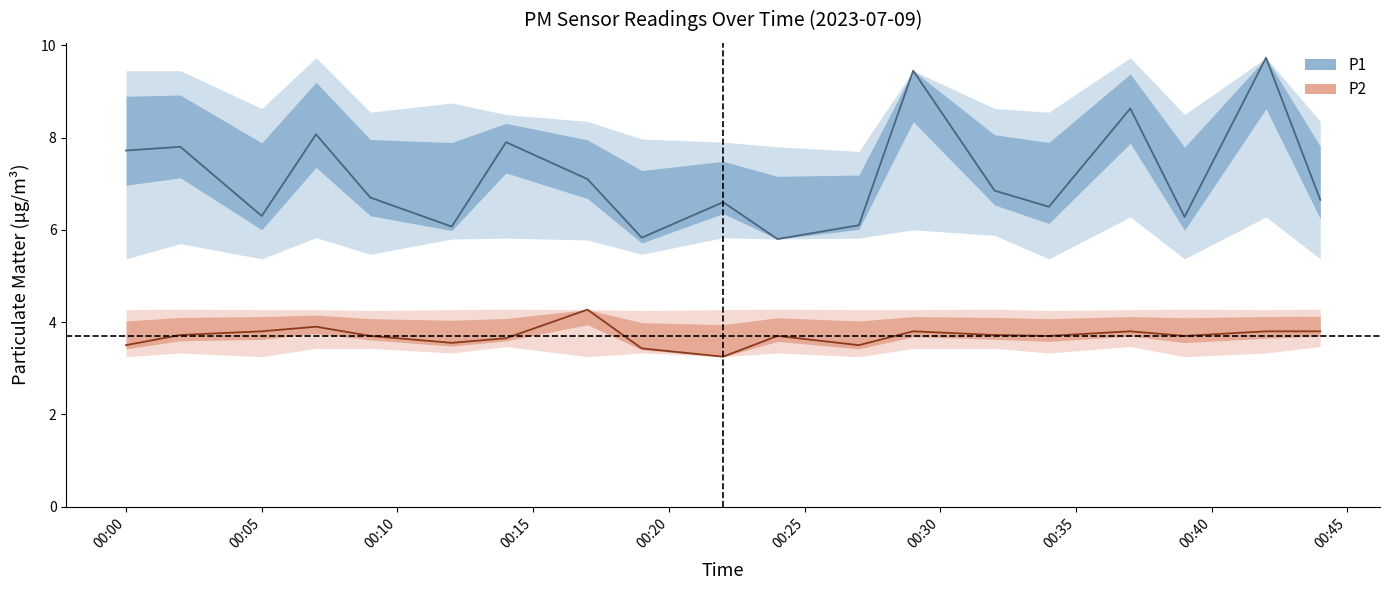

Reading left to right, list all the values displayed in this chart.

P1: 7.7	7.8	6.3	8.1	6.7	6.1	7.9	7.1	5.8	6.6	5.8	6.1	9.4	6.8	6.5	8.6	6.3	9.7	6.7
P1_upper: 9.4	9.4	8.6	9.7	8.6	8.8	8.5	8.3	8.0	7.9	7.8	7.7	9.4	8.6	8.6	9.7	8.5	9.7	8.3
P1_lower: 5.4	5.7	5.4	5.8	5.5	5.8	5.8	5.8	5.5	5.8	5.8	5.8	6.0	5.9	5.4	6.3	5.4	6.3	5.4
P2: 3.5	3.7	3.8	3.9	3.7	3.5	3.6	4.3	3.4	3.2	3.7	3.5	3.8	3.7	3.7	3.8	3.7	3.8	3.8
P2_upper: 4.3	4.3	4.3	4.3	4.2	4.3	4.3	4.3	4.2	4.3	4.3	4.3	4.3	4.3	4.2	4.3	4.3	4.3	4.3
P2_lower: 3.2	3.3	3.2	3.4	3.4	3.3	3.5	3.2	3.3	3.2	3.3	3.2	3.4	3.4	3.3	3.5	3.2	3.3	3.5